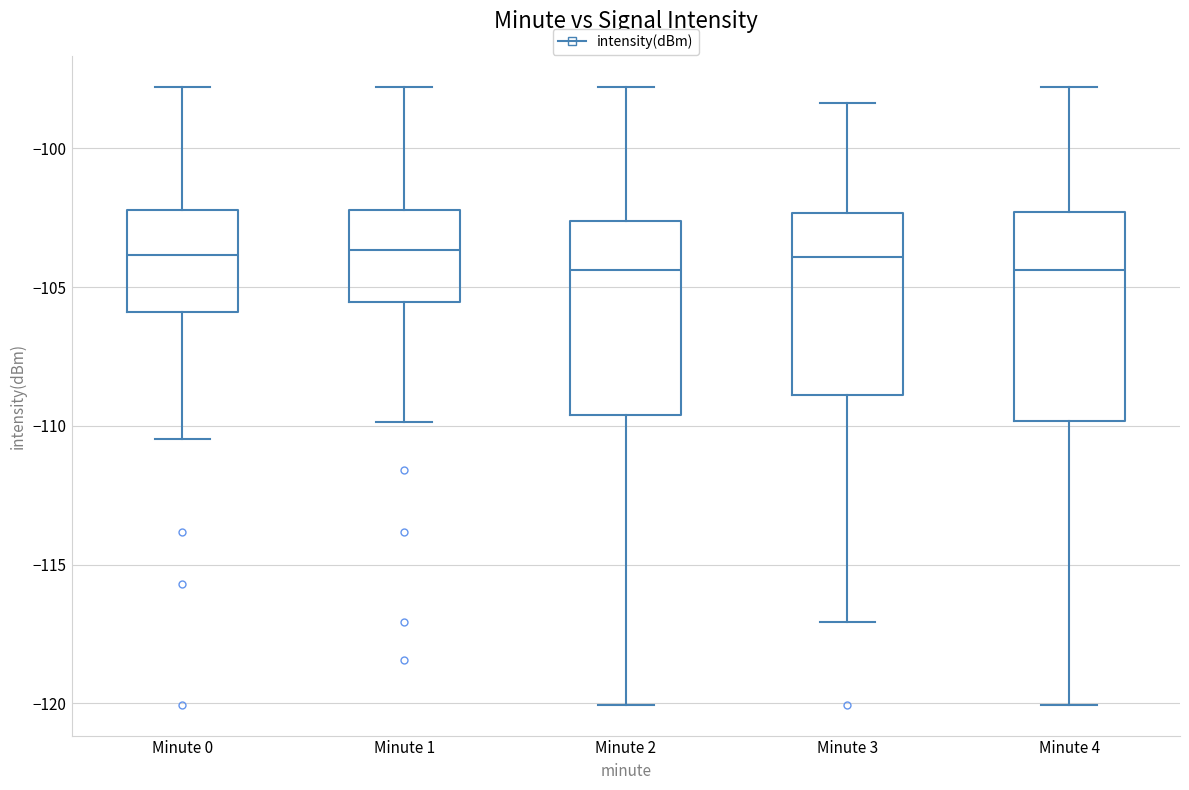

Comparing the boxes themselves (not the whiskers), which one is the tallest?

Minute 4